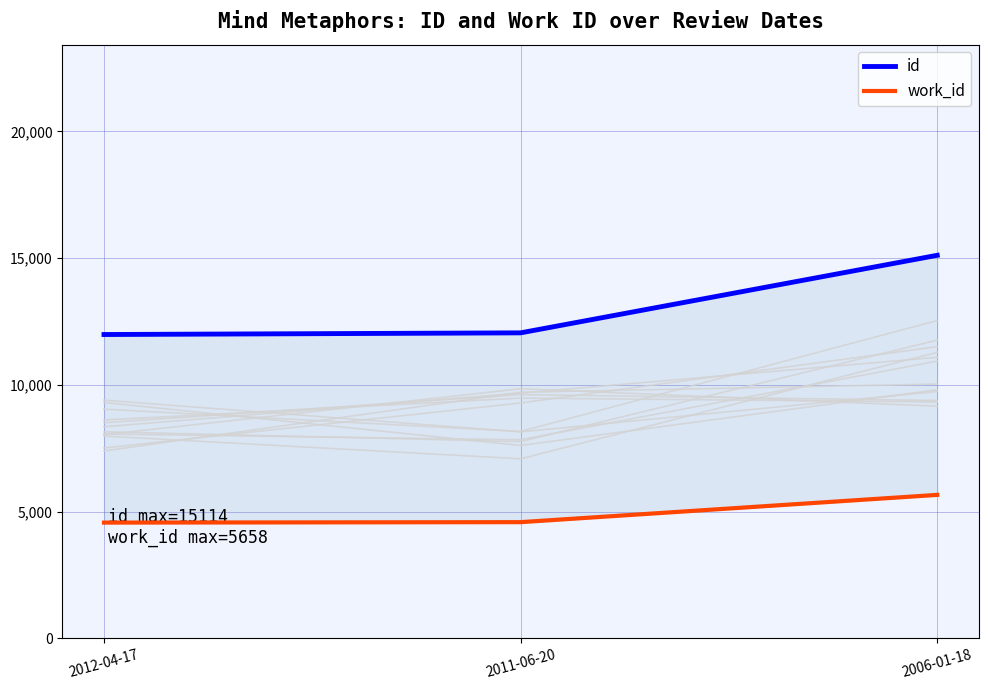

Reading left to right, list all the values displayed in this chart.

id: 2012-04-17=11987	2011-06-20=12053	2006-01-18=15114
work_id: 2012-04-17=4564	2011-06-20=4582	2006-01-18=5658